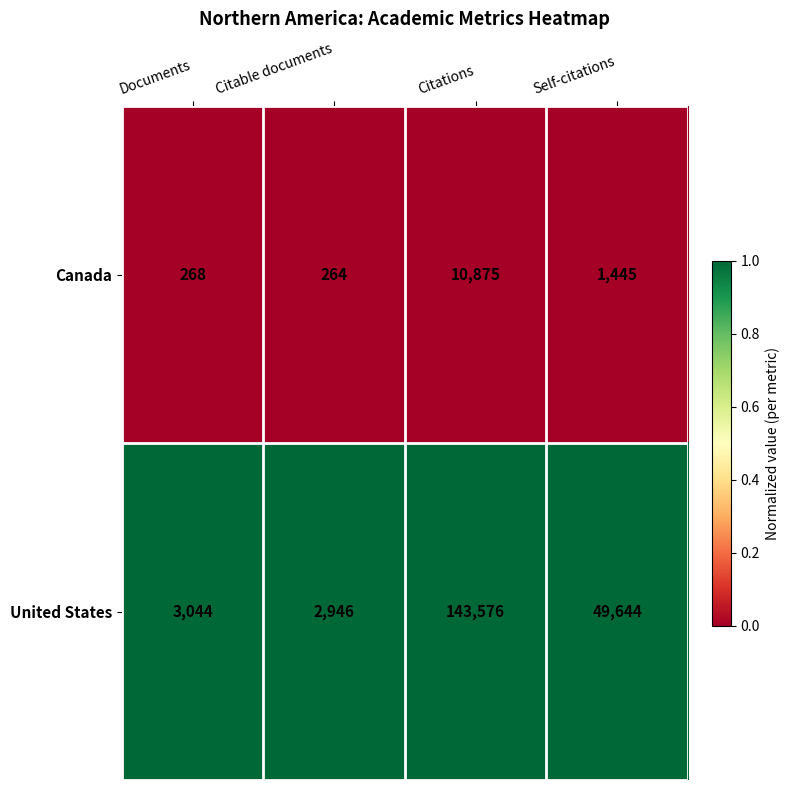

Reading left to right, what are all the values shown in this chart?

Canada: 268	264	10875	1445
United States: 3044	2946	143576	49644